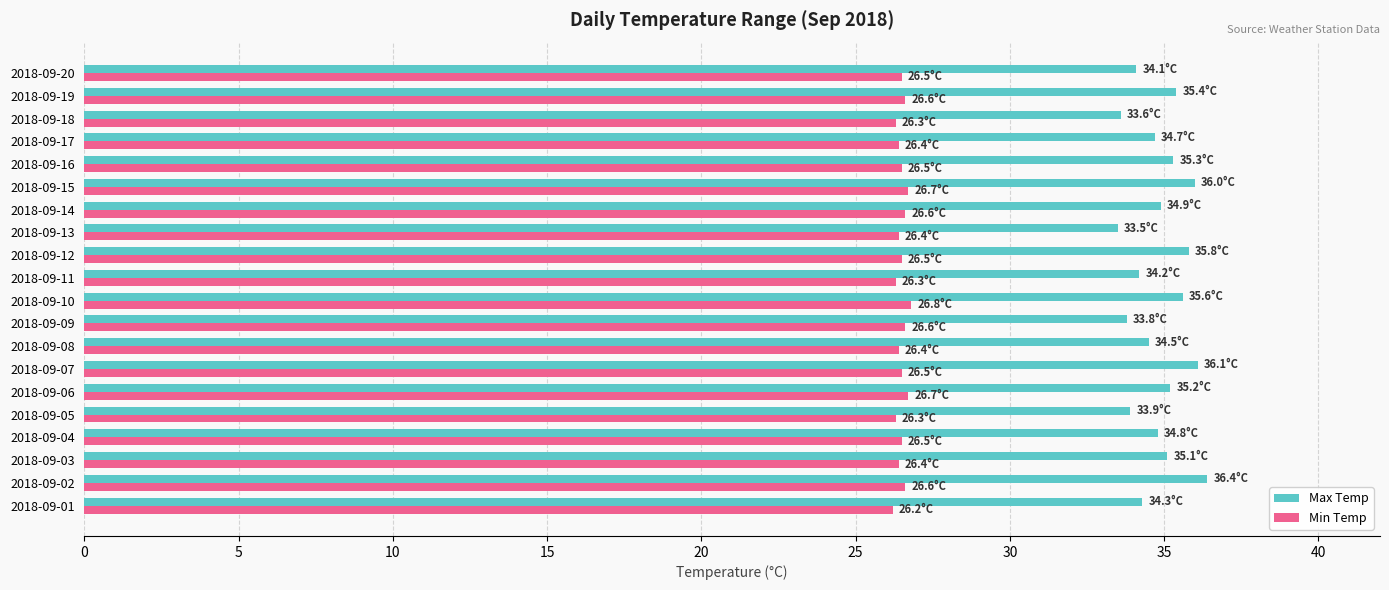

Which series has the widest spread of values?

Max Temp